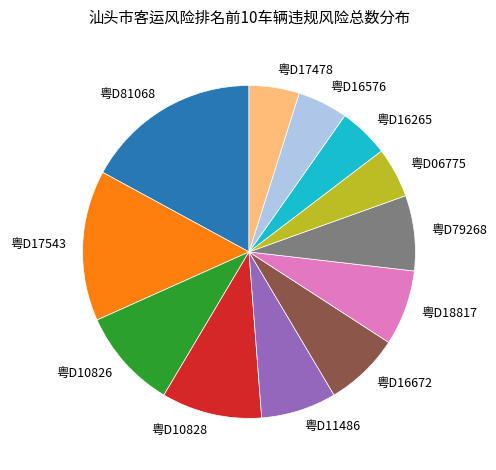

Does 粤D06775 account for over 50% of the chart?

No